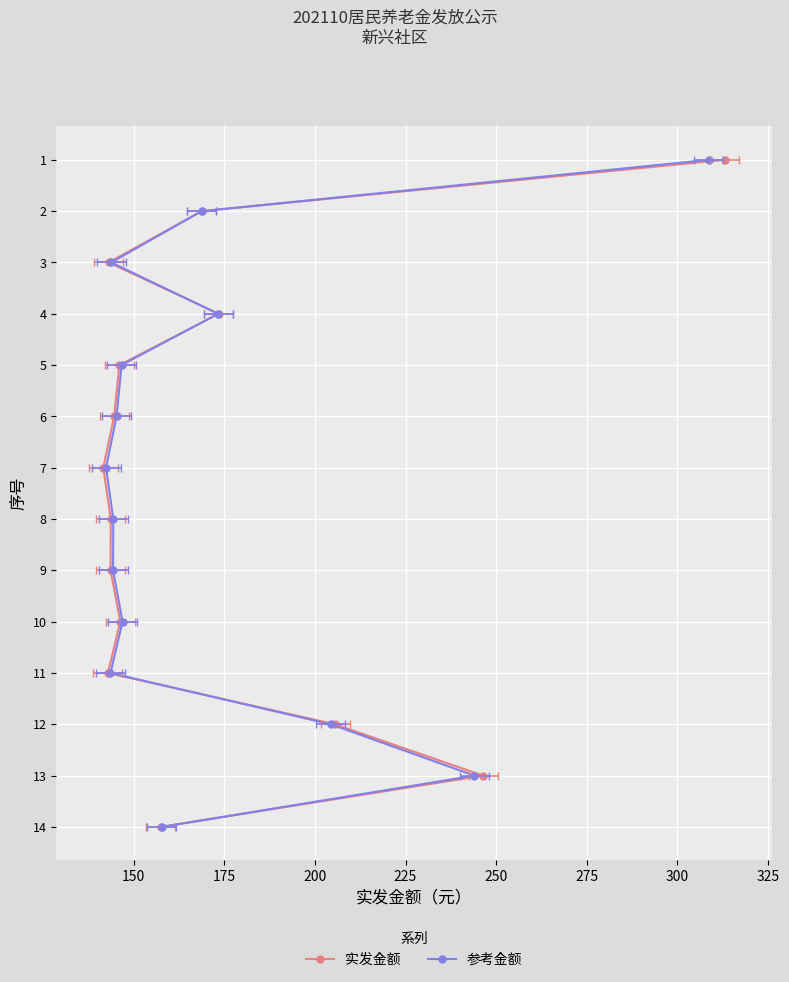

How many lines are shown in the chart?

2